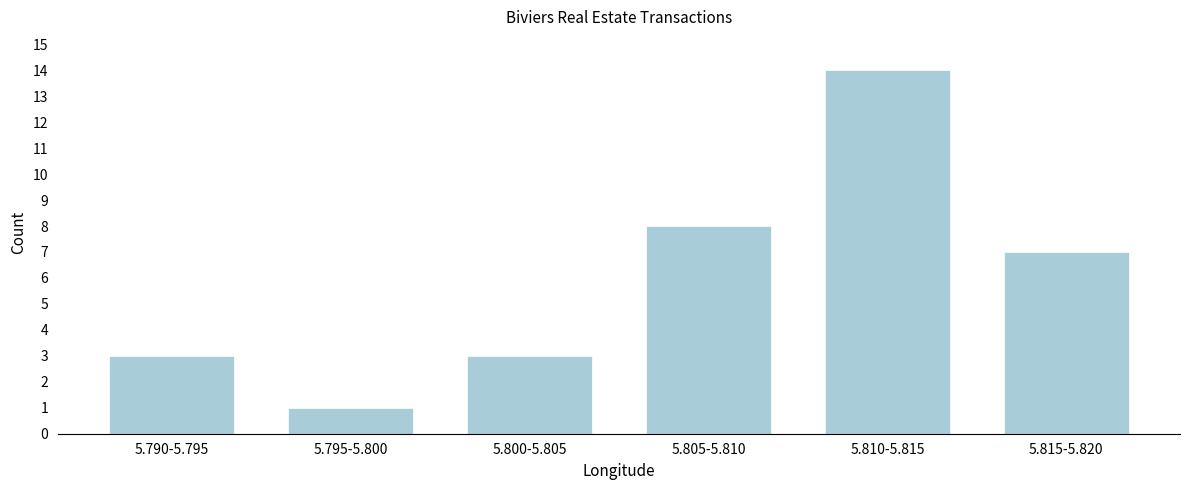

Reading left to right, list all the values displayed in this chart.

3	1	3	8	14	7